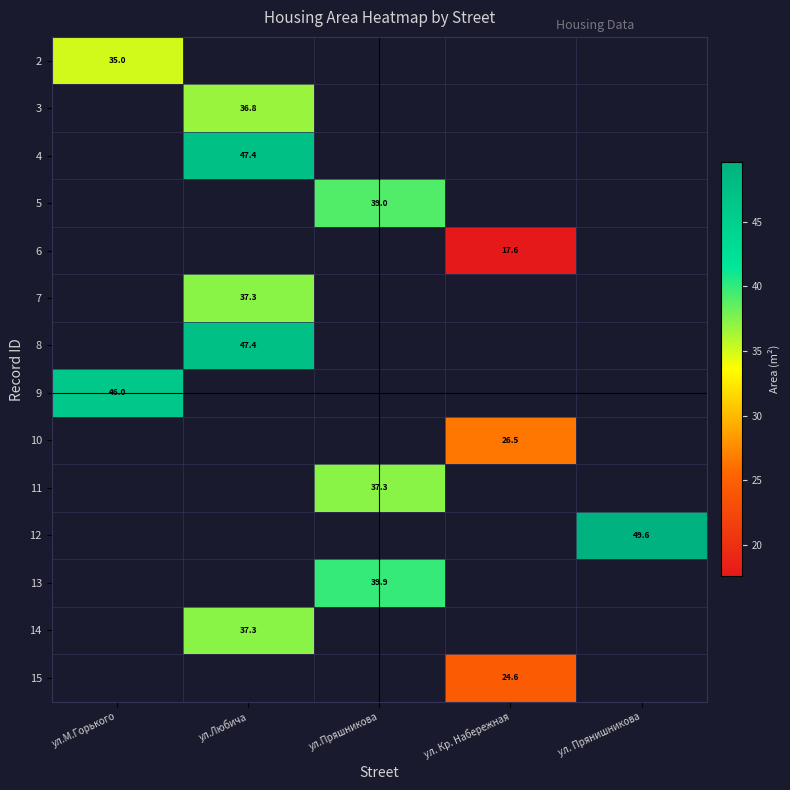

The 3 series shows 19.4 at ул.Любича. True or false?

False